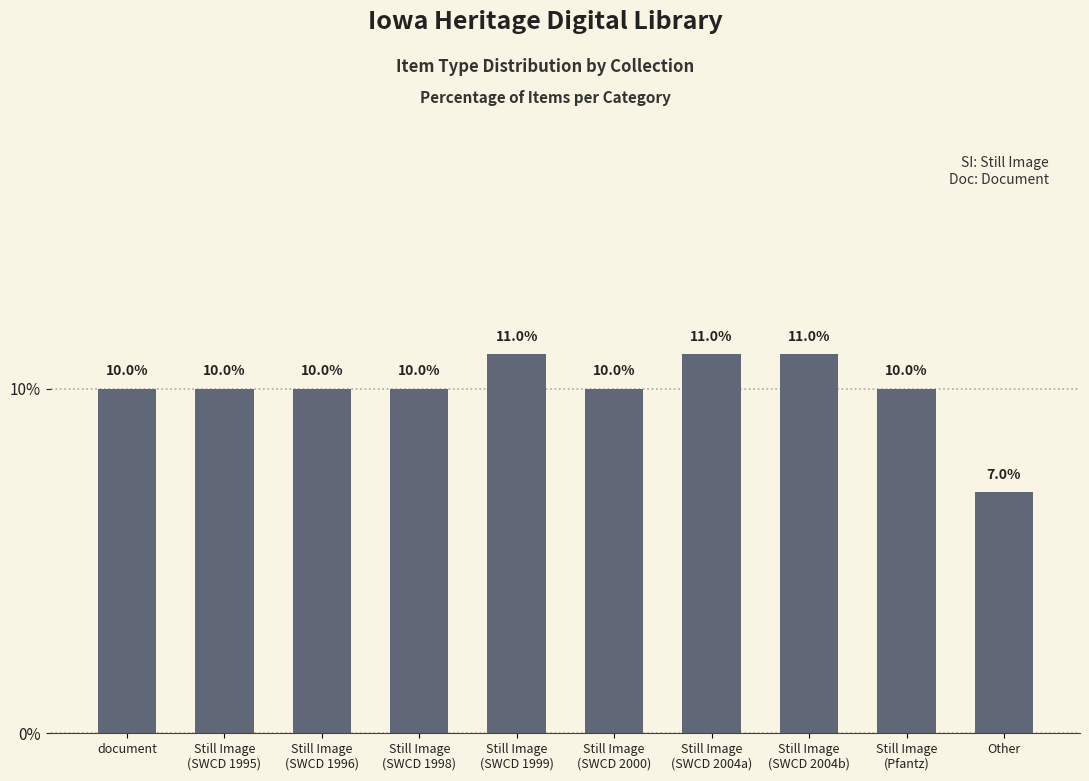

Reading left to right, transcribe all the data shown in this chart.

10.0	10.0	10.0	10.0	11.0	10.0	11.0	11.0	10.0	7.0